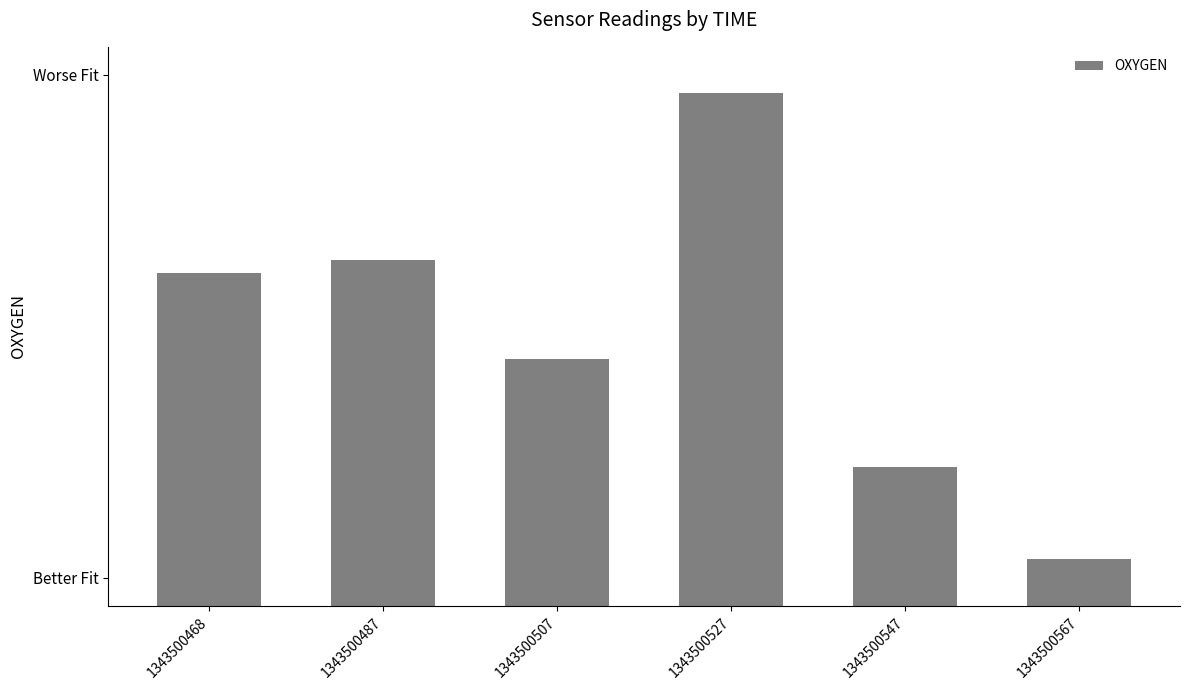

The chart shows a value of 138.2 at 1343500468. True or false?

False